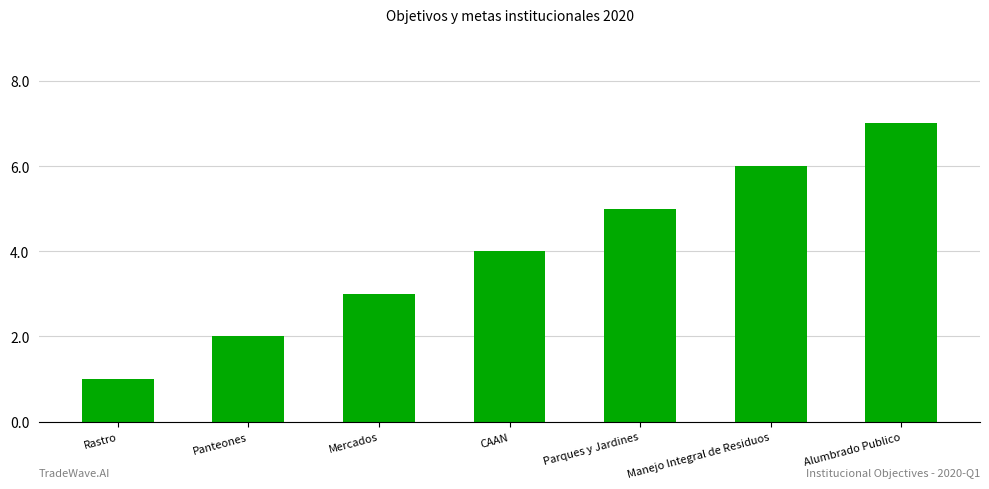

True or false: the data shows 3 at Mercados.

True